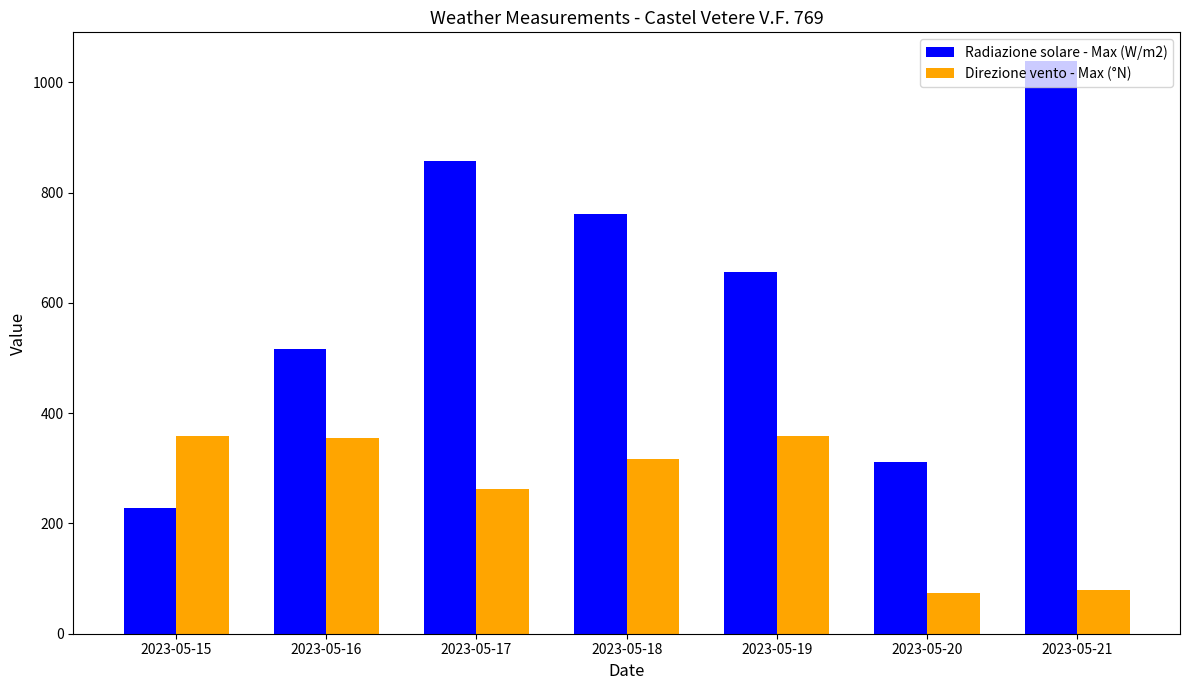

What is the sum of the Direzione vento - Max (°N) values at 2023-05-21 and 2023-05-18?

396.0